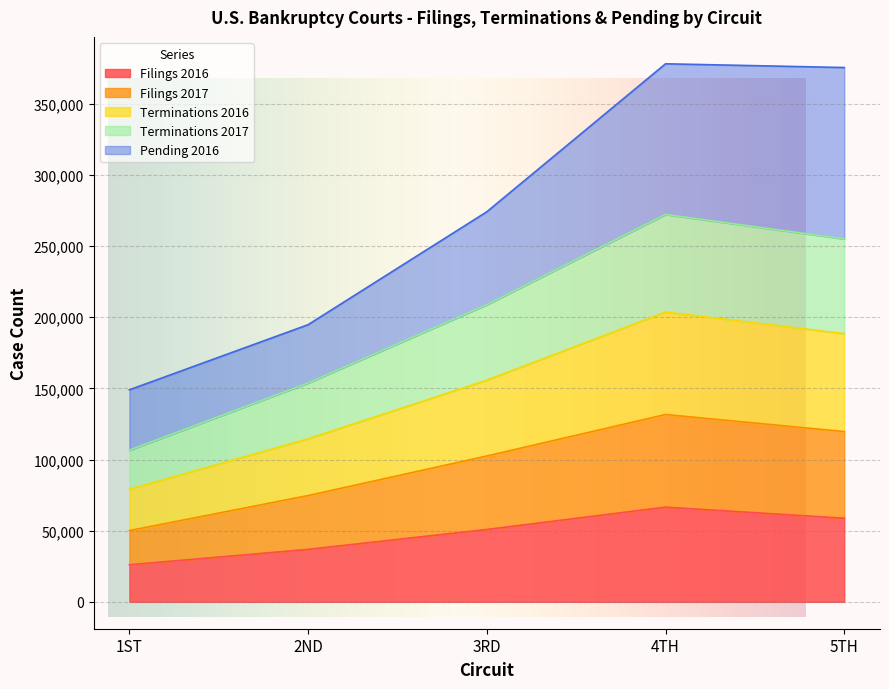

True or false: Filings 2017 and Terminations 2017 intersect in this chart.

False